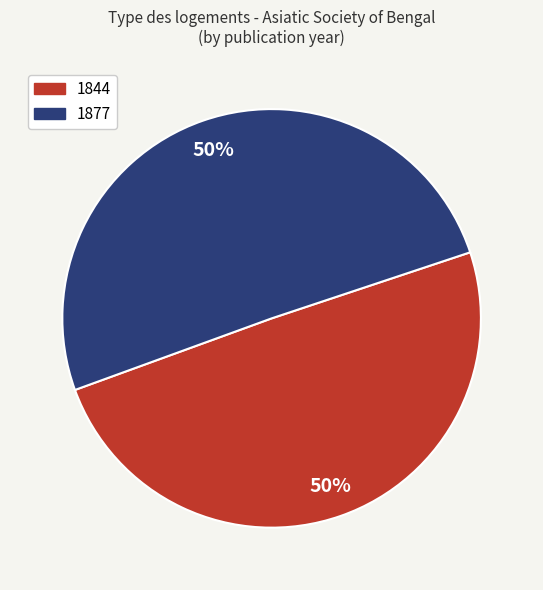

Is it true that 1877 is 41% of the pie?

False